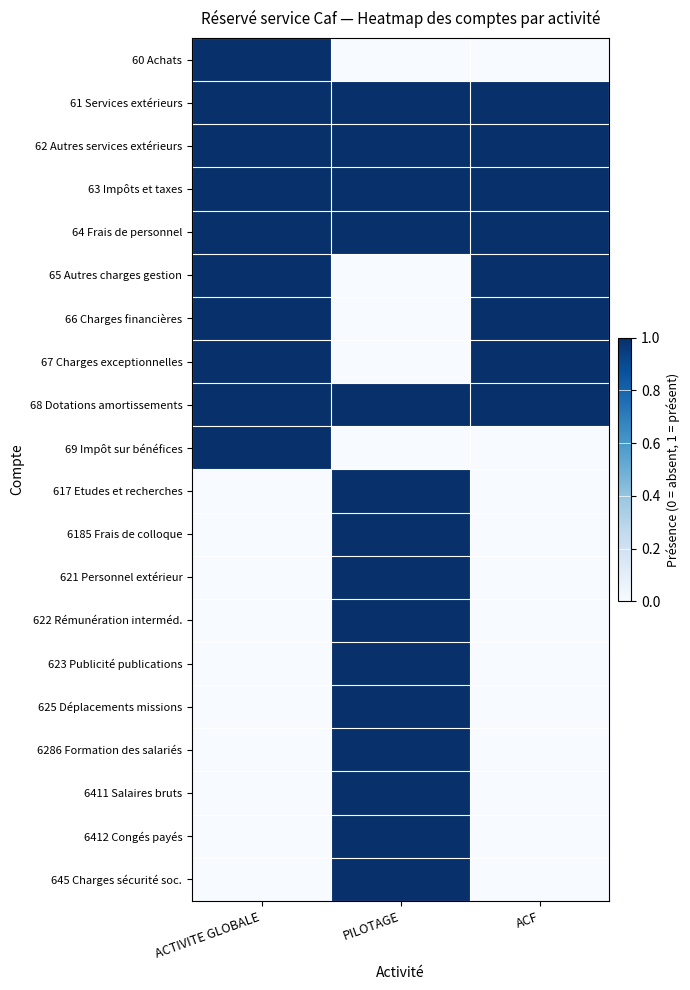

Reading right to left, extract all data points from this chart.

60 Achats: ACF=0	PILOTAGE=0	ACTIVITE GLOBALE=1
61 Services extérieurs: ACF=1	PILOTAGE=1	ACTIVITE GLOBALE=1
62 Autres services extérieurs: ACF=1	PILOTAGE=1	ACTIVITE GLOBALE=1
63 Impôts et taxes: ACF=1	PILOTAGE=1	ACTIVITE GLOBALE=1
64 Frais de personnel: ACF=1	PILOTAGE=1	ACTIVITE GLOBALE=1
65 Autres charges gestion: ACF=1	PILOTAGE=0	ACTIVITE GLOBALE=1
66 Charges financières: ACF=1	PILOTAGE=0	ACTIVITE GLOBALE=1
67 Charges exceptionnelles: ACF=1	PILOTAGE=0	ACTIVITE GLOBALE=1
68 Dotations amortissements: ACF=1	PILOTAGE=1	ACTIVITE GLOBALE=1
69 Impôt sur bénéfices: ACF=0	PILOTAGE=0	ACTIVITE GLOBALE=1
617 Etudes et recherches: ACF=0	PILOTAGE=1	ACTIVITE GLOBALE=0
6185 Frais de colloque: ACF=0	PILOTAGE=1	ACTIVITE GLOBALE=0
621 Personnel extérieur: ACF=0	PILOTAGE=1	ACTIVITE GLOBALE=0
622 Rémunération interméd.: ACF=0	PILOTAGE=1	ACTIVITE GLOBALE=0
623 Publicité publications: ACF=0	PILOTAGE=1	ACTIVITE GLOBALE=0
625 Déplacements missions: ACF=0	PILOTAGE=1	ACTIVITE GLOBALE=0
6286 Formation des salariés: ACF=0	PILOTAGE=1	ACTIVITE GLOBALE=0
6411 Salaires bruts: ACF=0	PILOTAGE=1	ACTIVITE GLOBALE=0
6412 Congés payés: ACF=0	PILOTAGE=1	ACTIVITE GLOBALE=0
645 Charges sécurité soc.: ACF=0	PILOTAGE=1	ACTIVITE GLOBALE=0